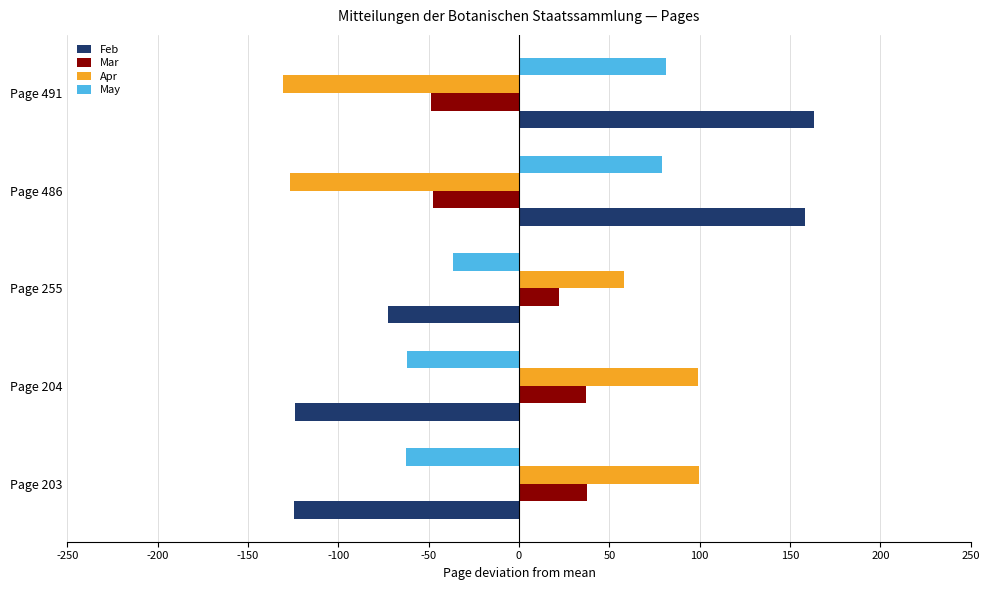

What is the difference between the maximum and second lowest values in the Apr series?

226.4